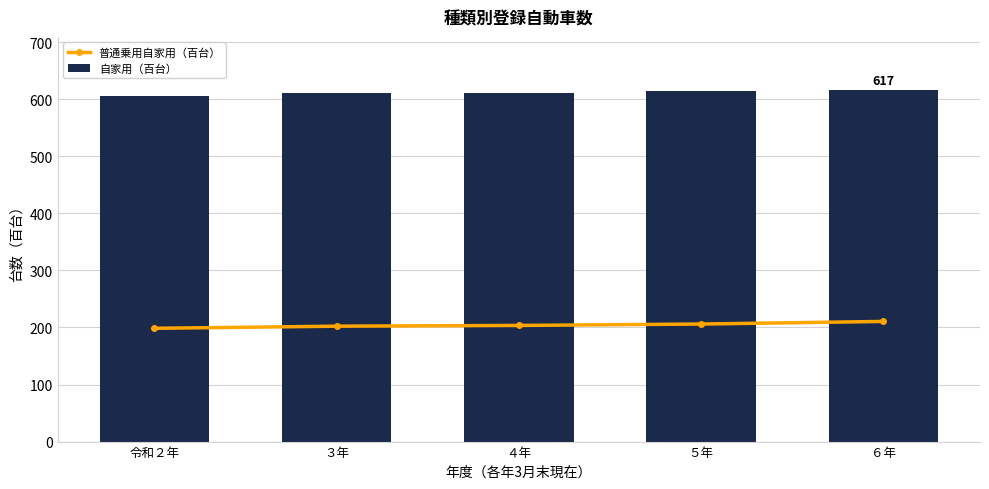

What is the label of the 5th bar from the left?

６年